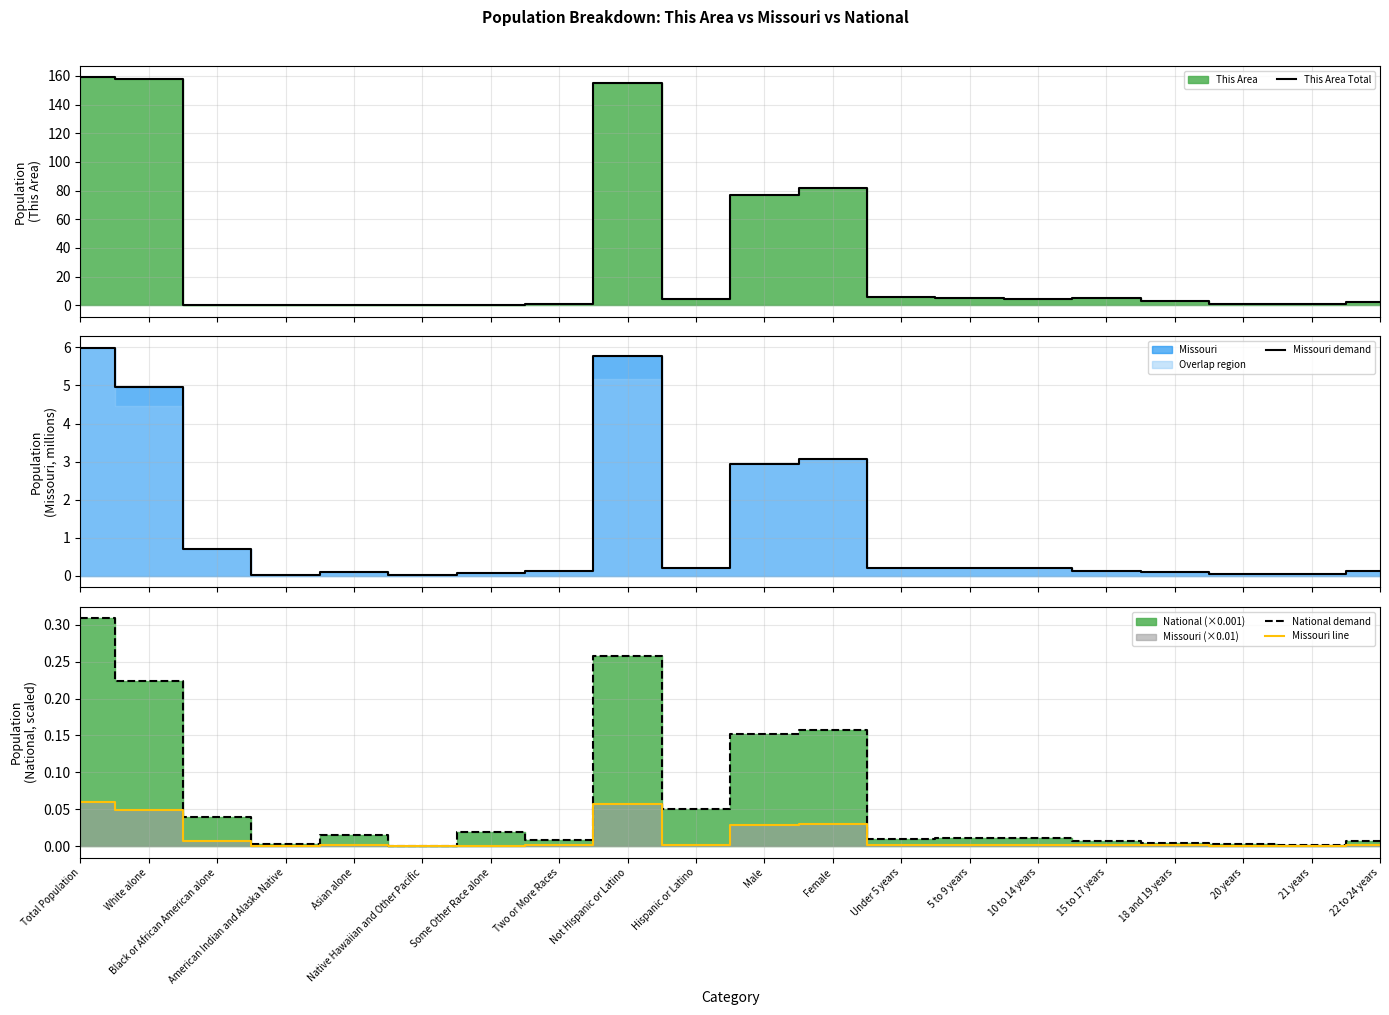

What is the greatest value displayed?

159.0